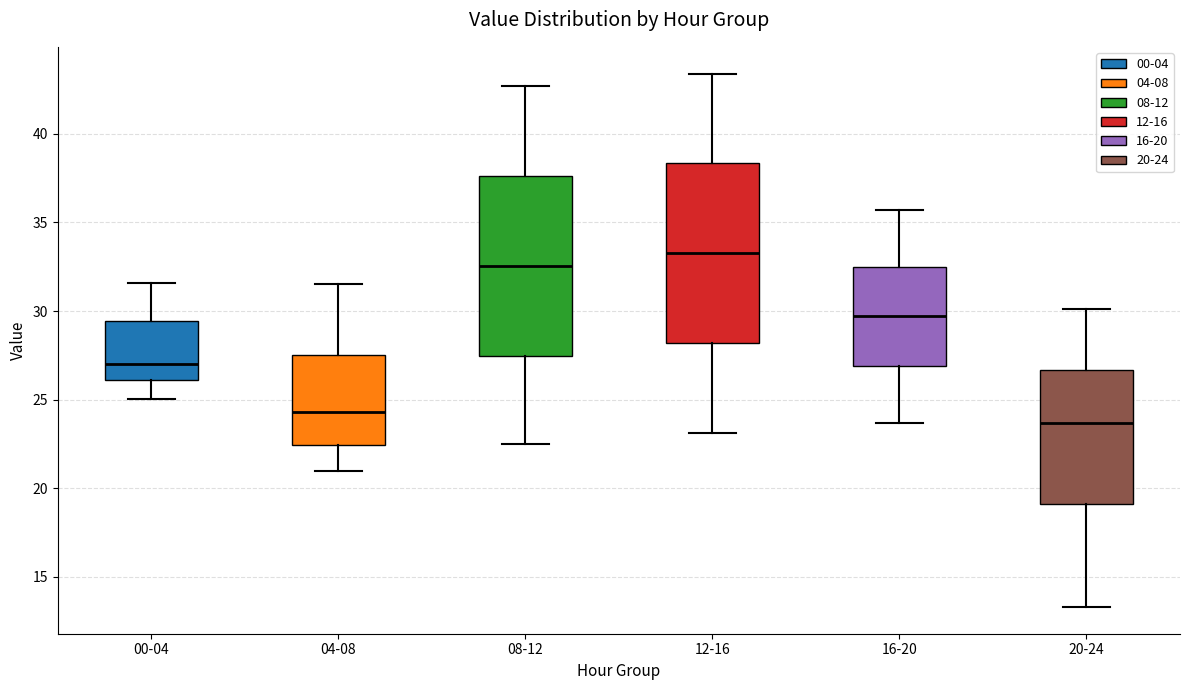

Reading left to right, read every box against the y-axis: the position of its median line, the range the box covers, and the ends of its whiskers. The values are not printed on the chart, so give them approximately, as read against the axis.

00-04: median 27.0, box 26.0 to 29.5, whiskers 25.0 to 31.5
04-08: median 24.5, box 22.5 to 27.5, whiskers 21.0 to 31.5
08-12: median 32.5, box 27.5 to 37.5, whiskers 22.5 to 42.5
12-16: median 33.5, box 28.0 to 38.5, whiskers 23.0 to 43.5
16-20: median 29.5, box 27.0 to 32.5, whiskers 23.5 to 35.5
20-24: median 23.5, box 19.0 to 26.5, whiskers 13.5 to 30.0